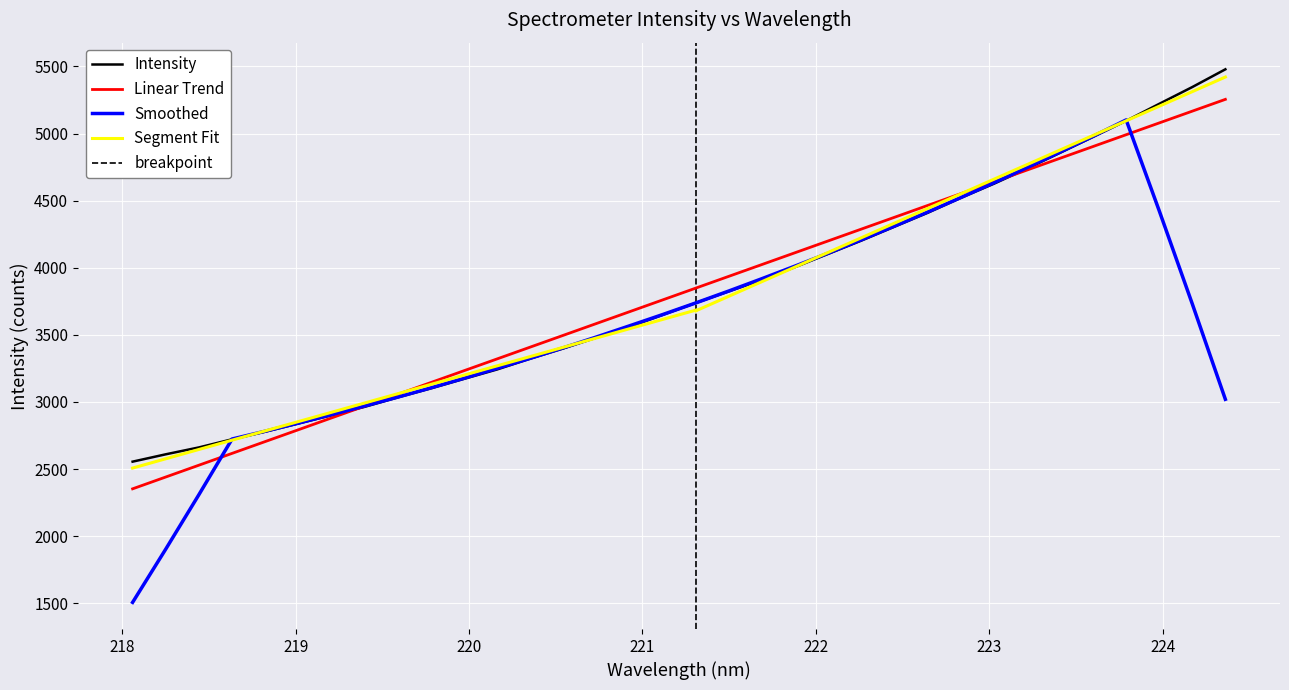

What is the maximum value for Smoothed?

5101.4